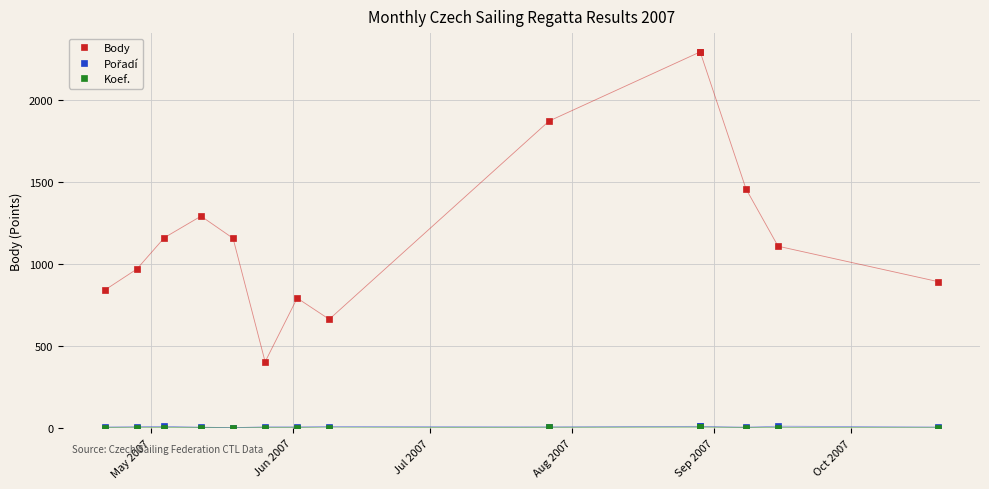

Where is Koef. nearest to the value 4?

May 2007